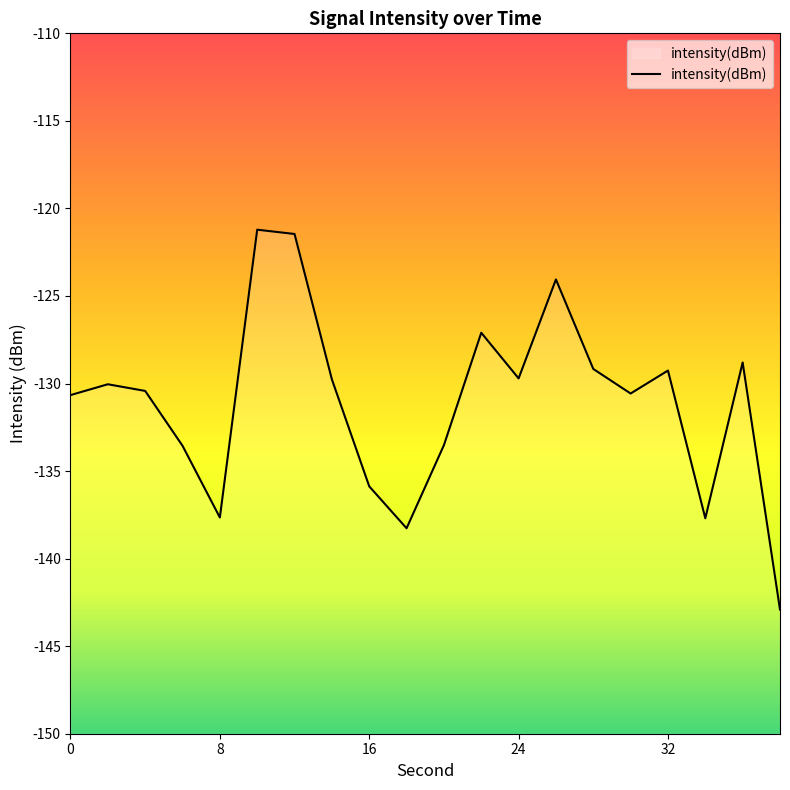

True or false: the data shows -137.7 at 34.

True